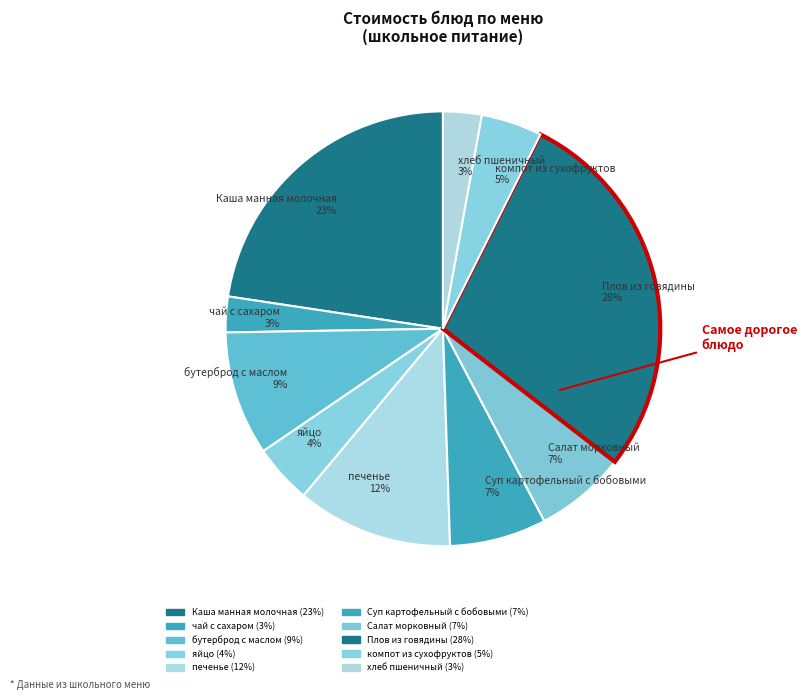

Count the number of slices in the pie.

10